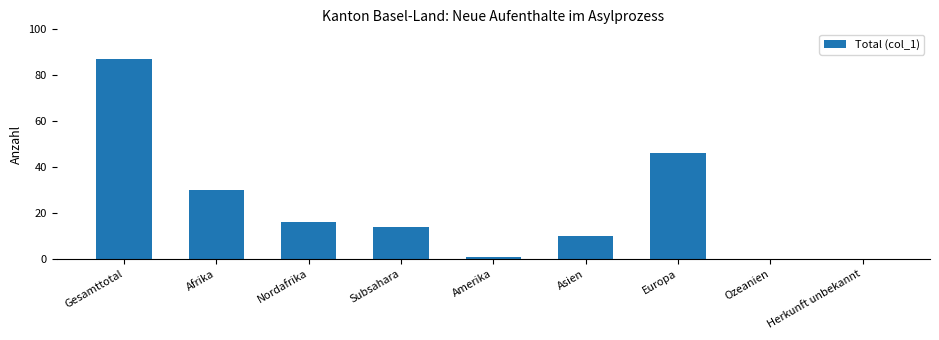

Between Ozeanien and Afrika, which is larger?

Afrika